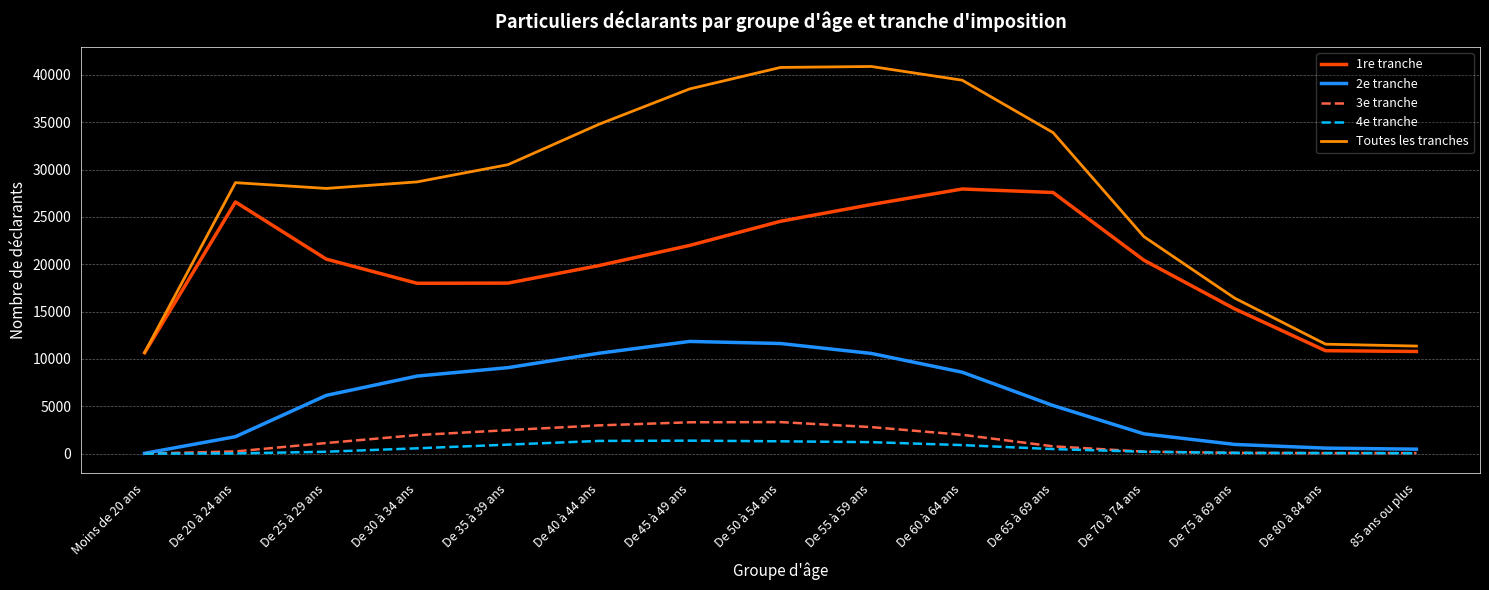

True or false: 1re tranche and 4e tranche intersect in this chart.

False